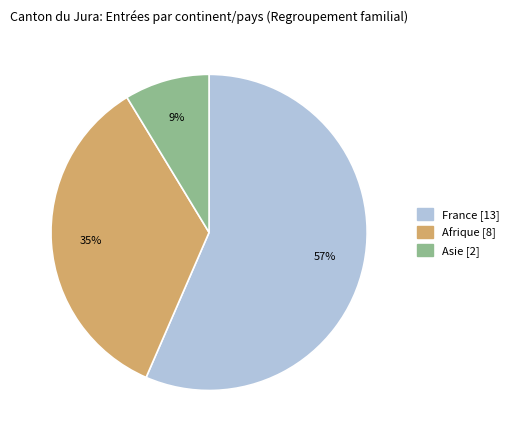

To the nearest percent, what is the average slice percentage?

33%